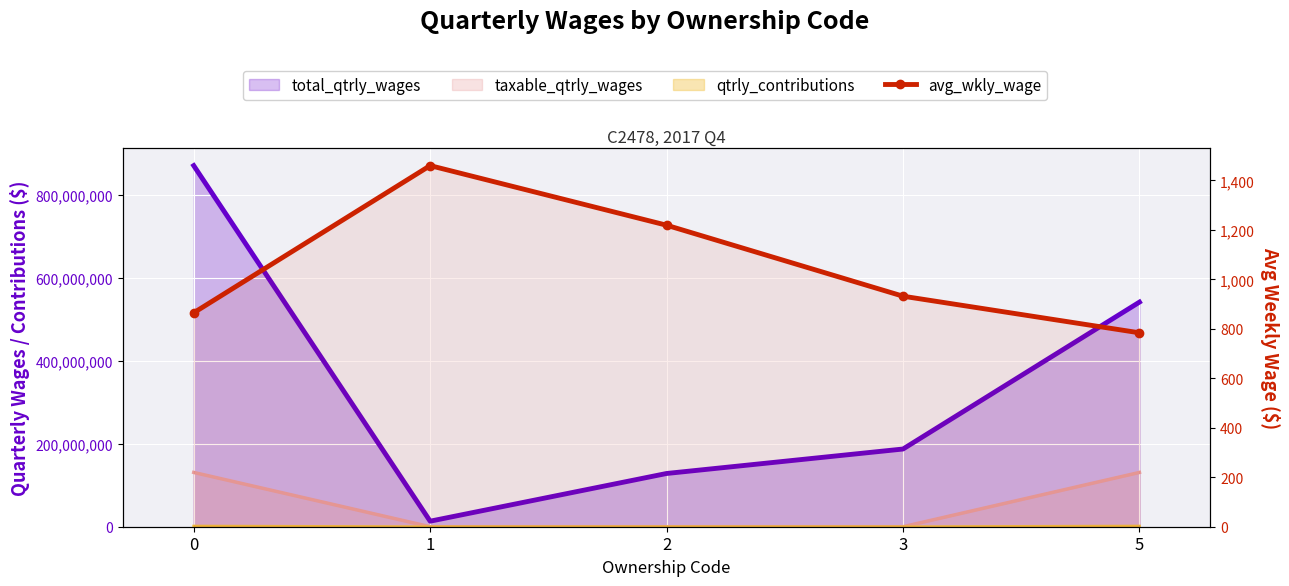

What is the maximum value shown in the chart?

1460